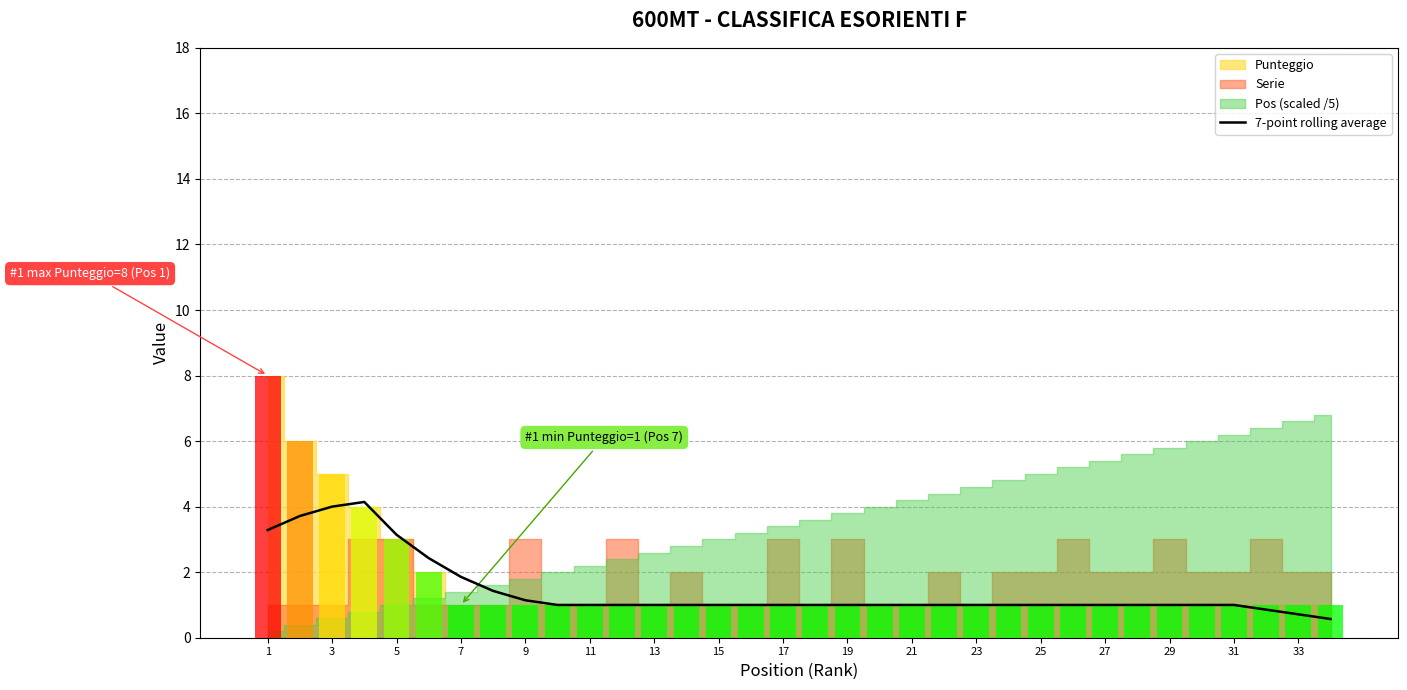

What is the sum of all values?

49.3